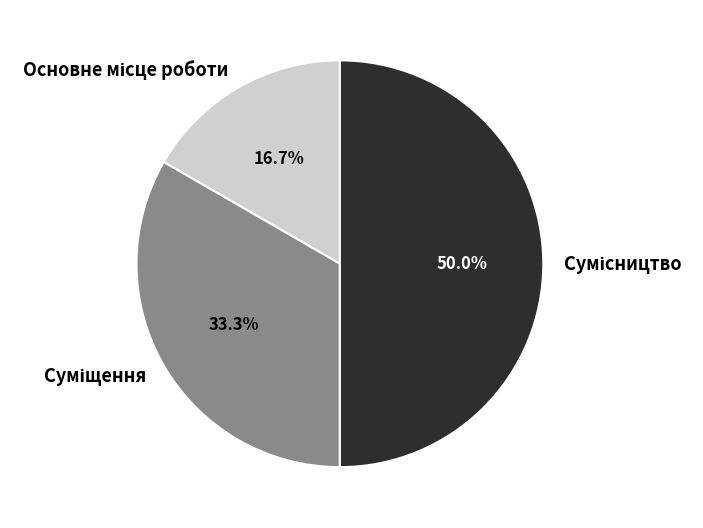

Rank the categories by value from highest to lowest.

Сумісництво, Суміщення, Основне місце роботи